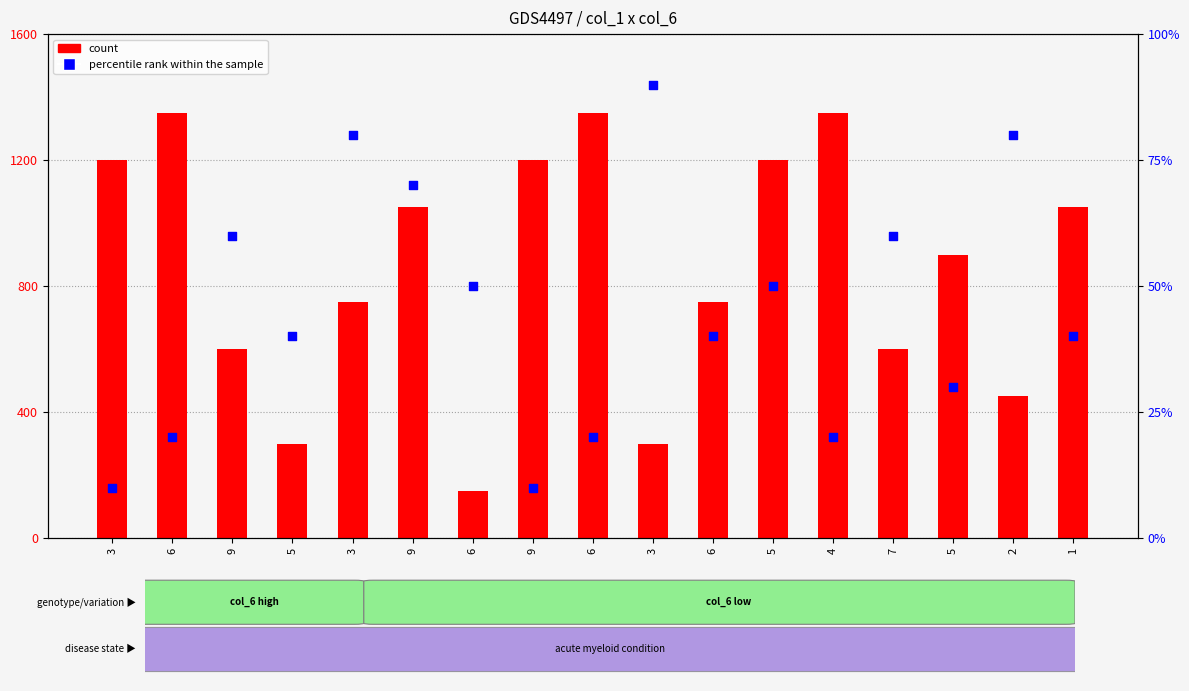

At which category is the sum across all series the highest?

6